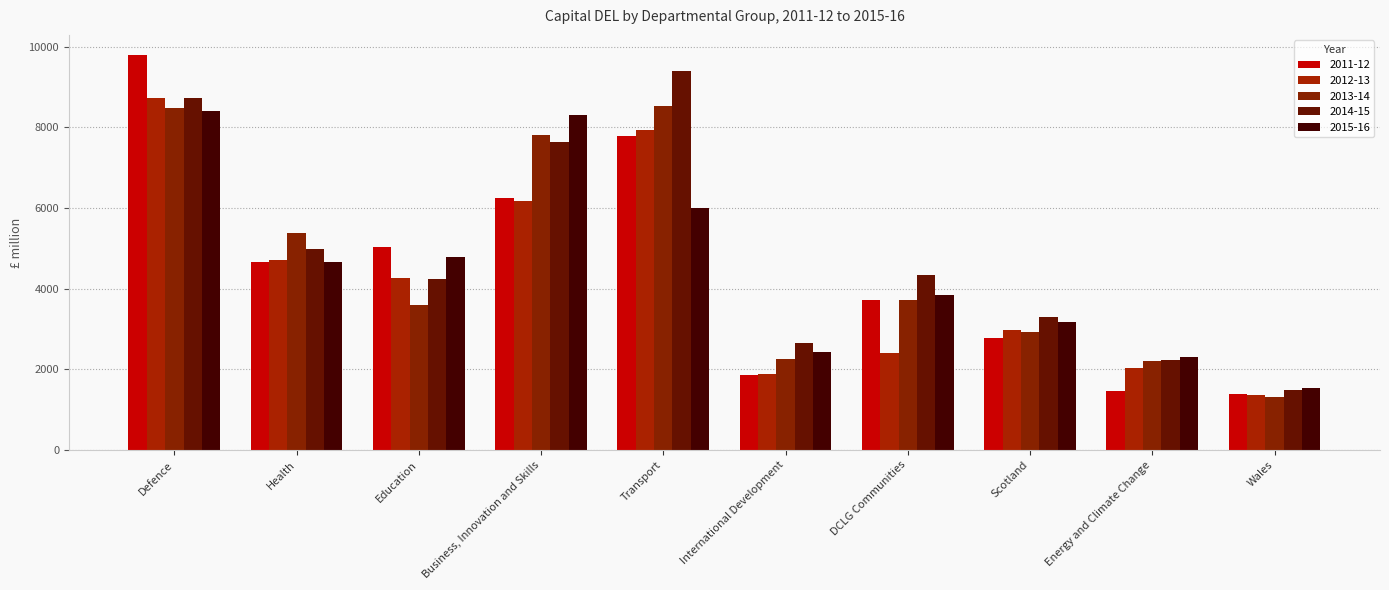

What is the lowest value of the 2012-13 series?

1362